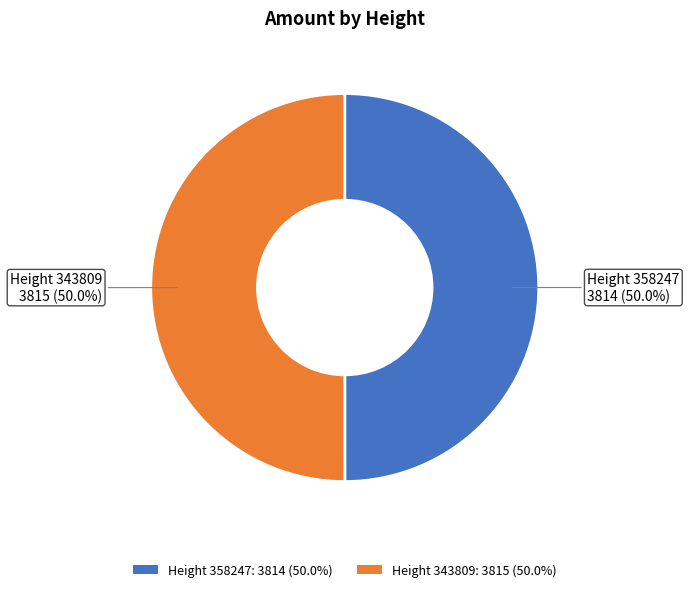

What is the ratio of the value at Height 343809: 3815 (50.0%) to the value at Height 358247: 3814 (50.0%)?

1.0